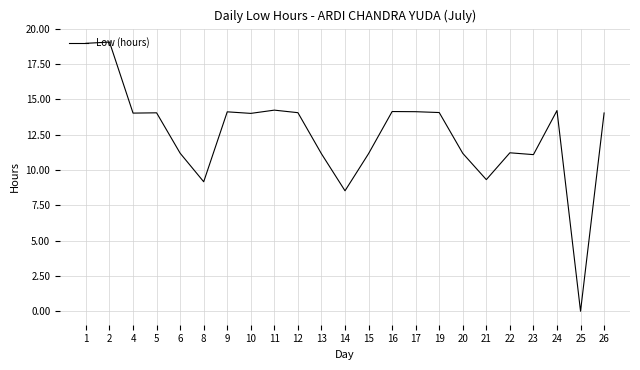

Is it true that the value at 2 is 19.1?

True